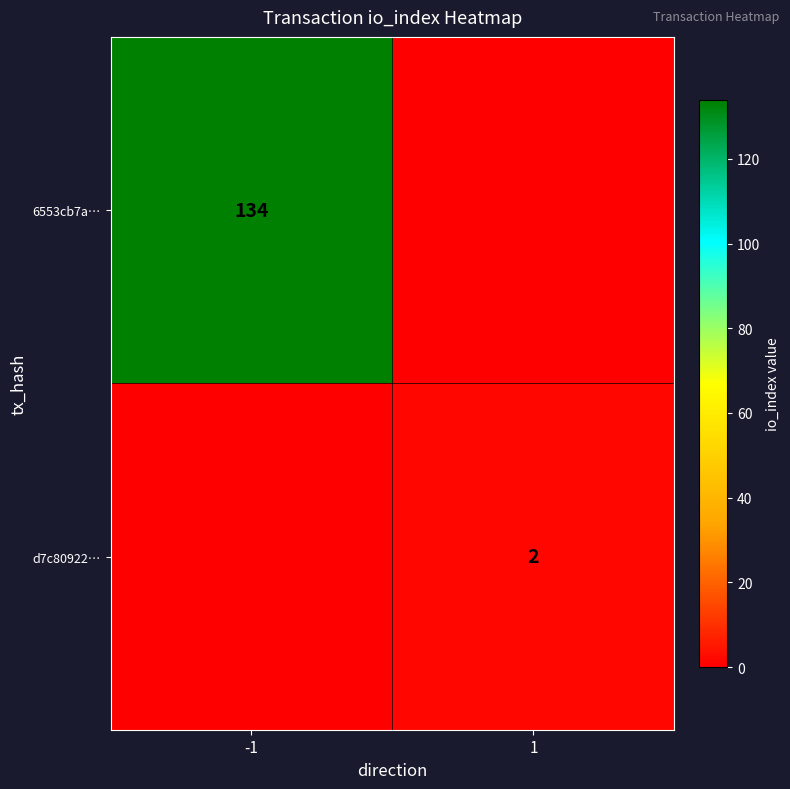

The 6553cb7a… series shows 82 at -1. True or false?

False